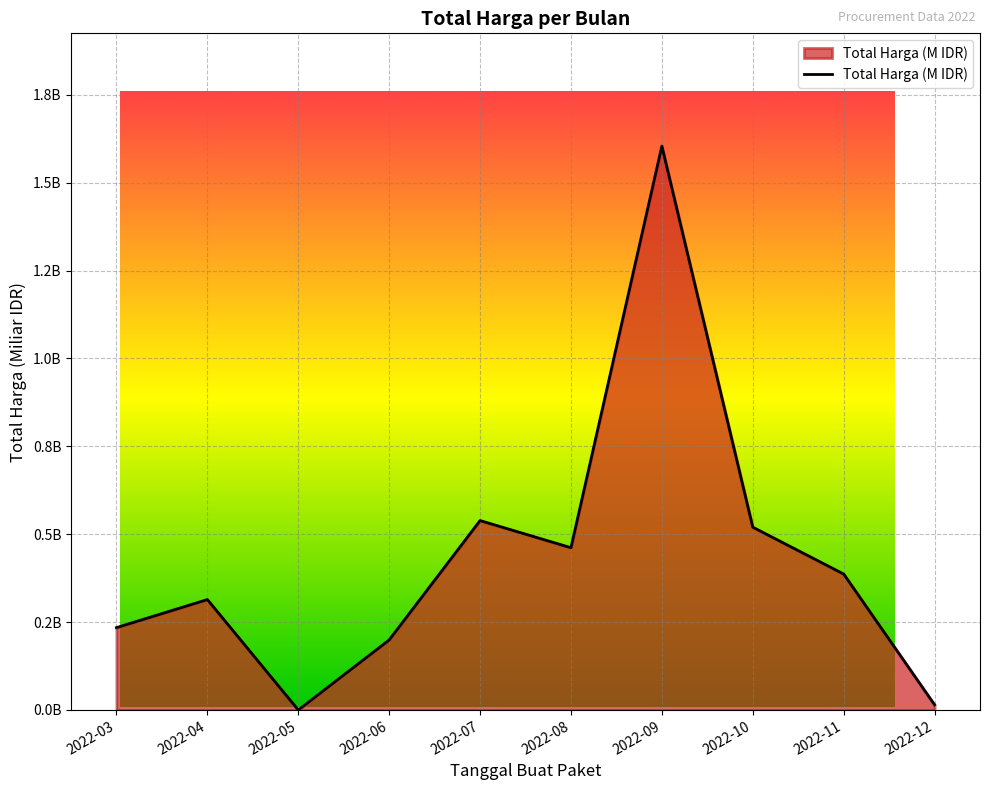

True or false: the data has more than 2 interior local peaks.

True